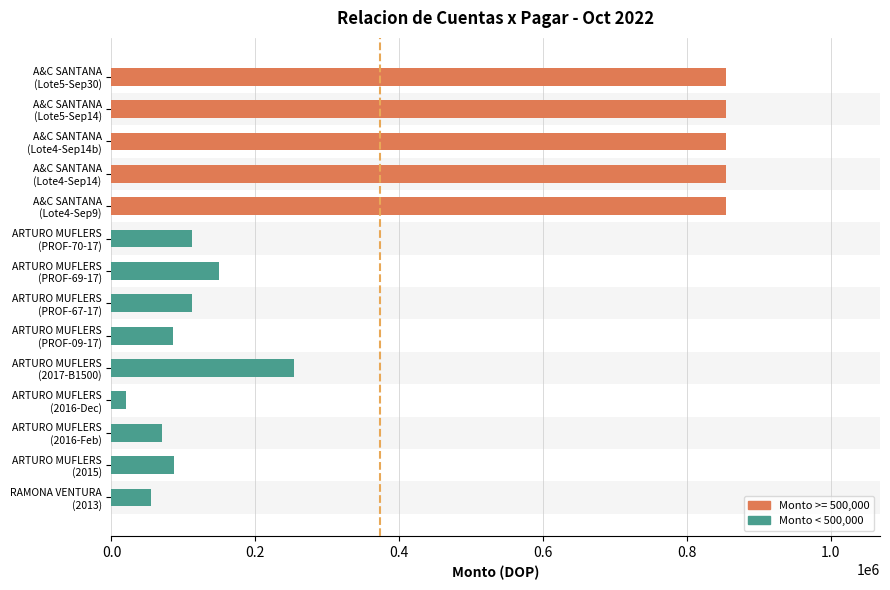

What is the sum of all values?

5220042.0